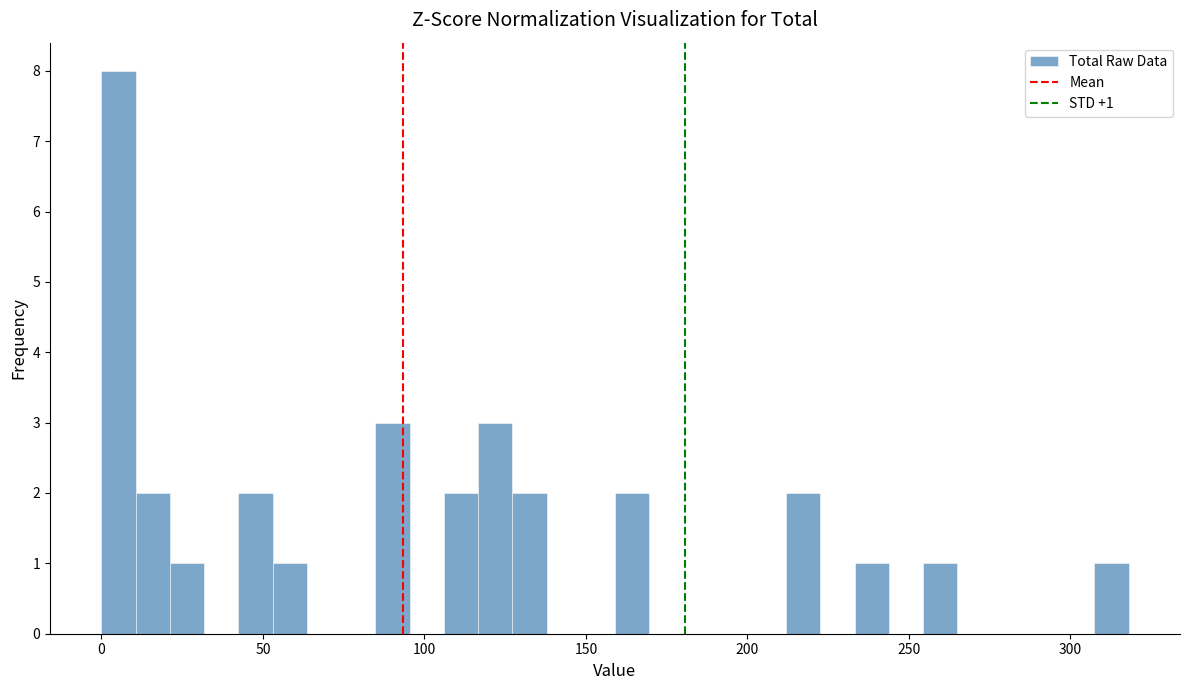

Around what value on the x-axis is the tallest bar? Give the approximate position of its centre, as read against the axis.

5